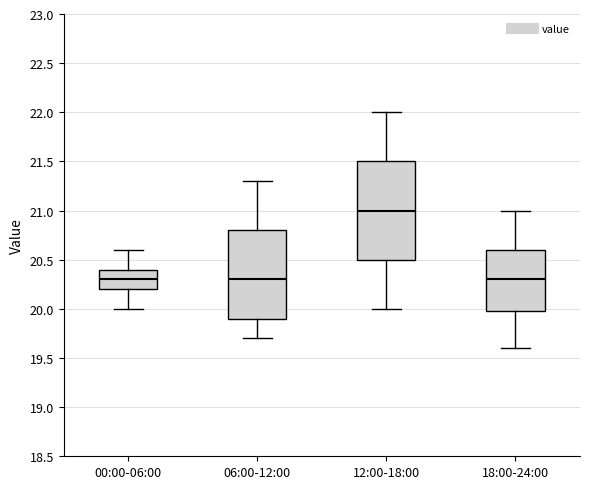

Comparing the boxes themselves (not the whiskers), which one is the tallest?

12:00-18:00